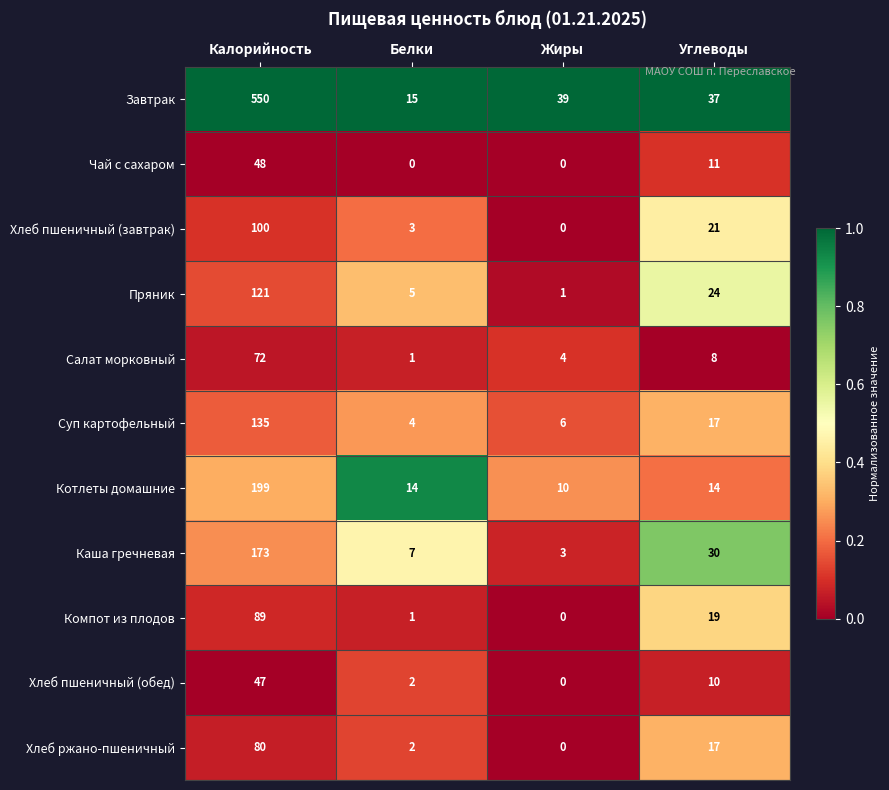

Rank the series by their maximum value, from lowest to highest.

Хлеб пшеничный (обед), Чай с сахаром, Салат морковный, Хлеб ржано-пшеничный, Компот из плодов, Хлеб пшеничный (завтрак), Пряник, Суп картофельный, Каша гречневая, Котлеты домашние, Завтрак